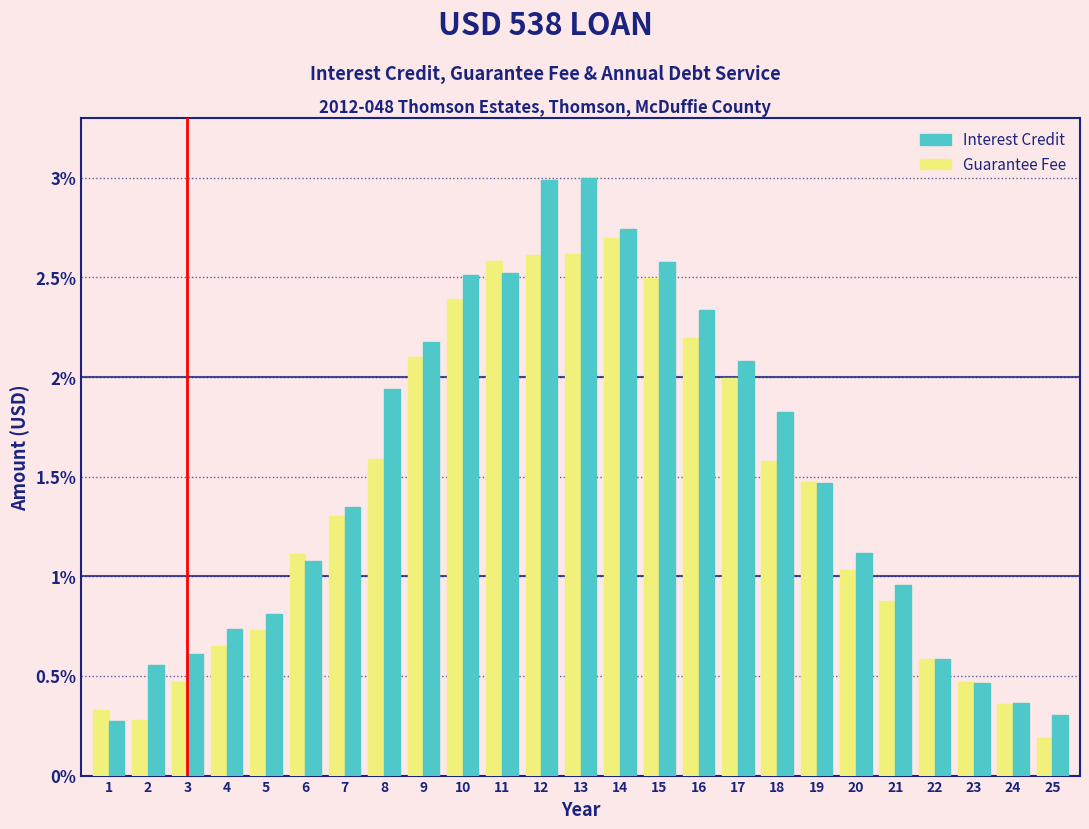

True or false: Guarantee Fee has a value of 1.1 at 16.

False